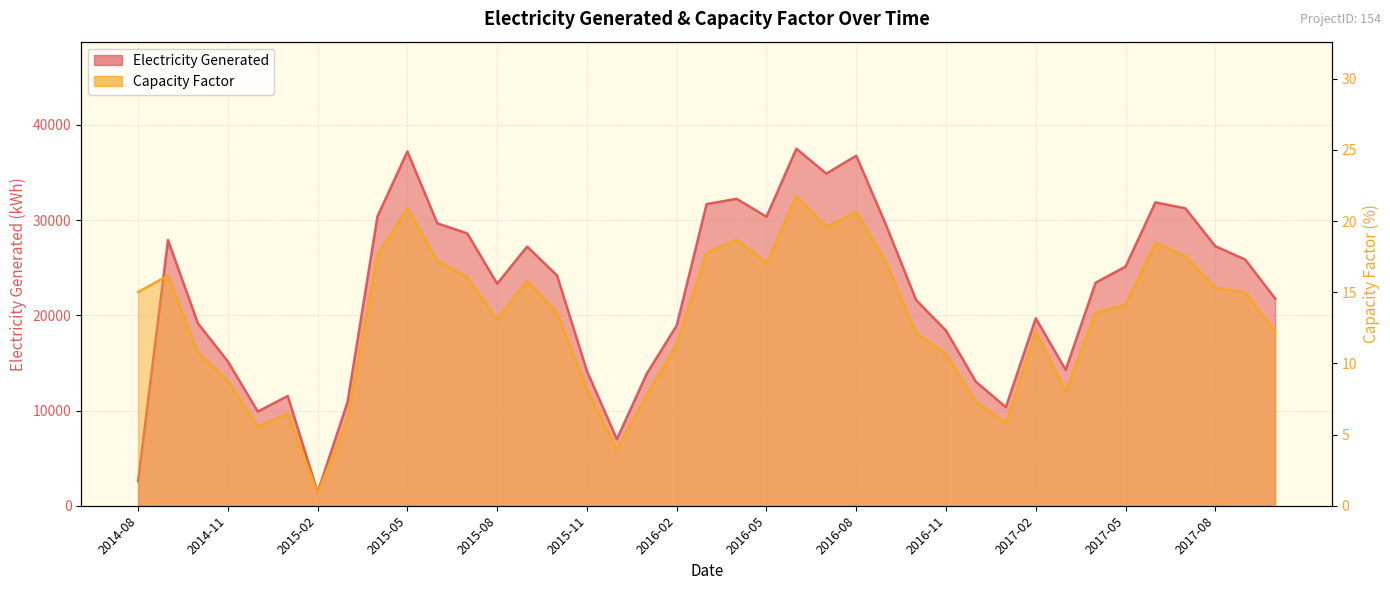

At how many categories does at least one series exceed 3737?

37